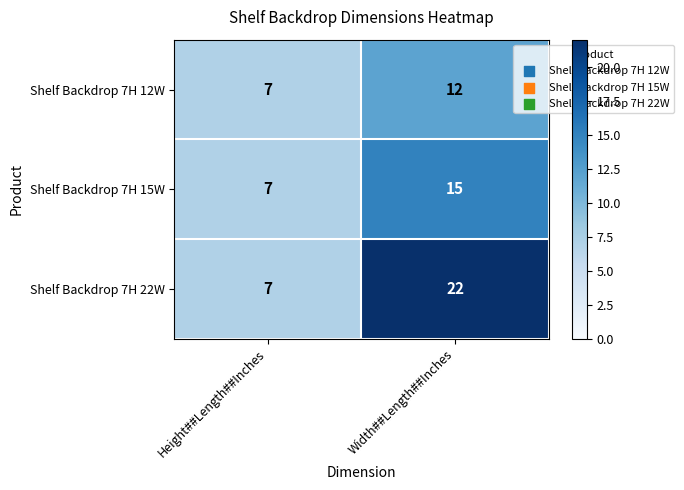

At Width##Length##Inches, list the series in order from largest to smallest.

Shelf Backdrop 7H 22W, Shelf Backdrop 7H 15W, Shelf Backdrop 7H 12W